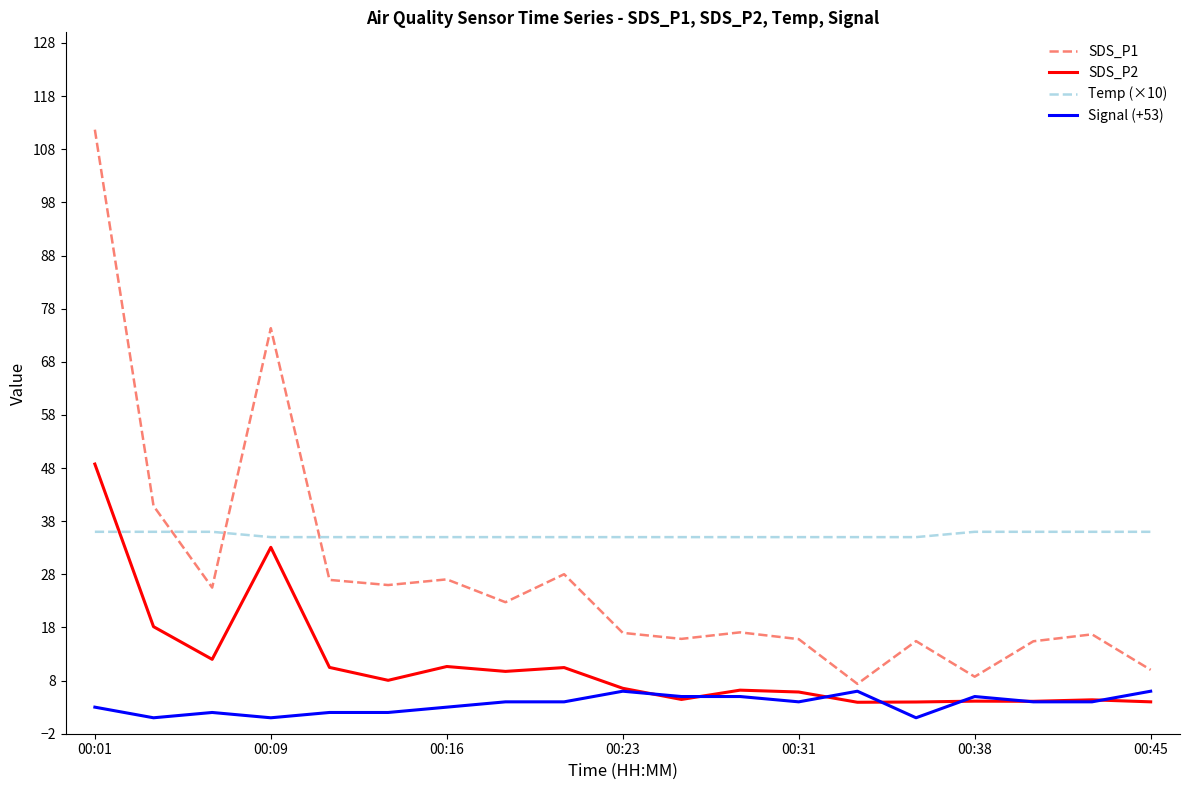

Which series has the widest spread of values?

SDS_P1